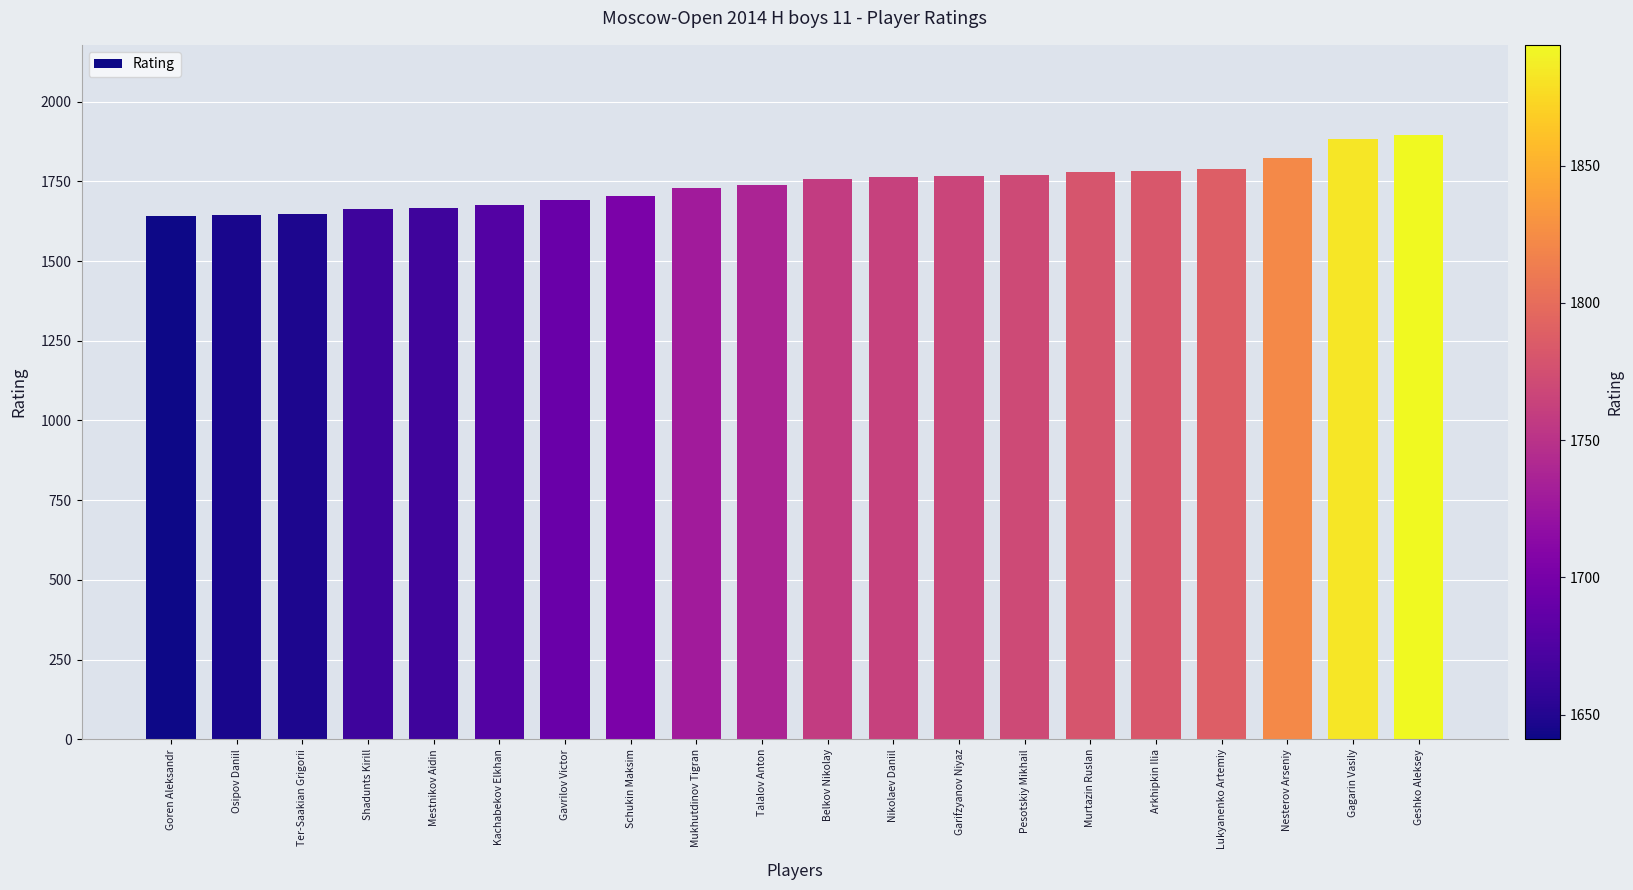

What is the change in value from Mestnikov Aidin to Murtazin Ruslan?

+115